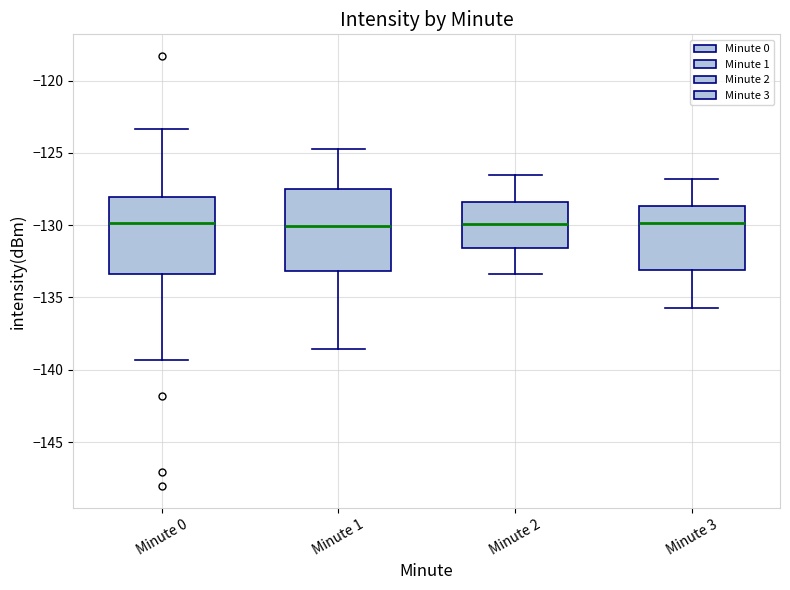

Reading left to right, transcribe this box plot: for each box, give where its median line is, the range the box spans, and where its two whiskers end, as read against the y-axis. The values are not printed on the chart, so give them approximately, as read against the axis.

Minute 0: median -130.0, box -133.5 to -128.0, whiskers -139.5 to -123.5
Minute 1: median -130.0, box -133.0 to -127.5, whiskers -138.5 to -124.5
Minute 2: median -130.0, box -131.5 to -128.5, whiskers -133.5 to -126.5
Minute 3: median -130.0, box -133.0 to -128.5, whiskers -135.5 to -127.0